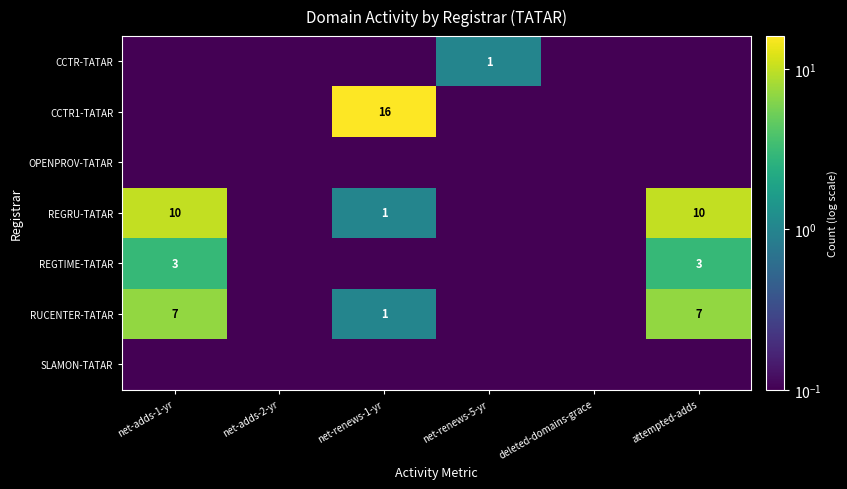

At how many categories does at least one series exceed 9?

3